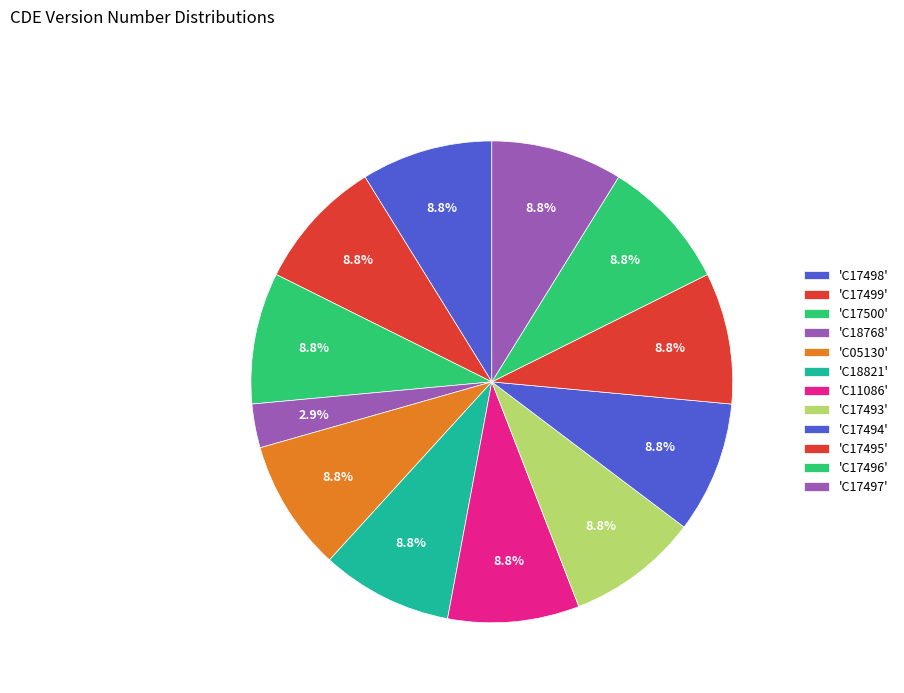

How many slices are in this pie chart?

12